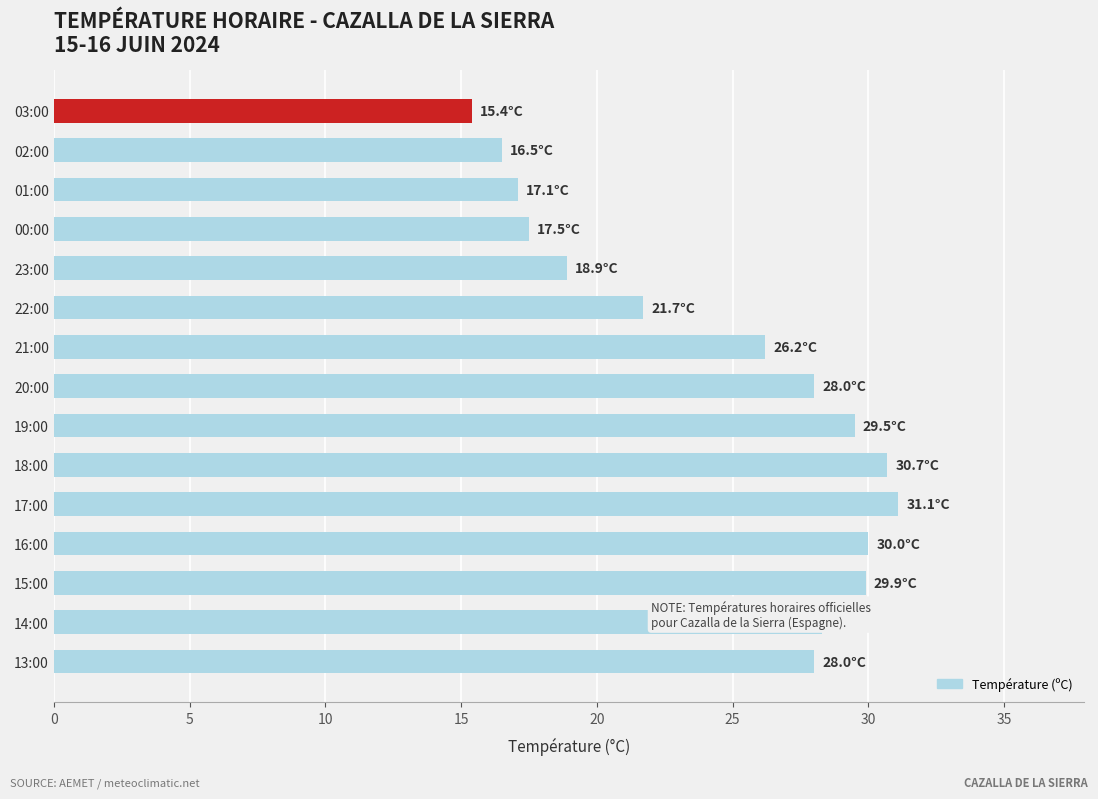

What is the greatest value displayed?

31.1